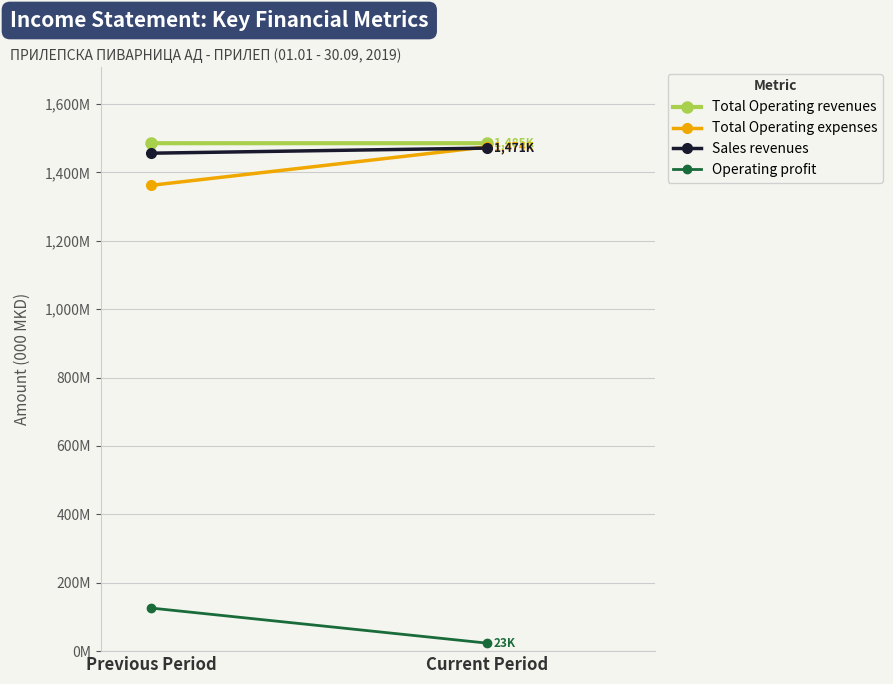

What is the minimum value shown in the chart?

23415